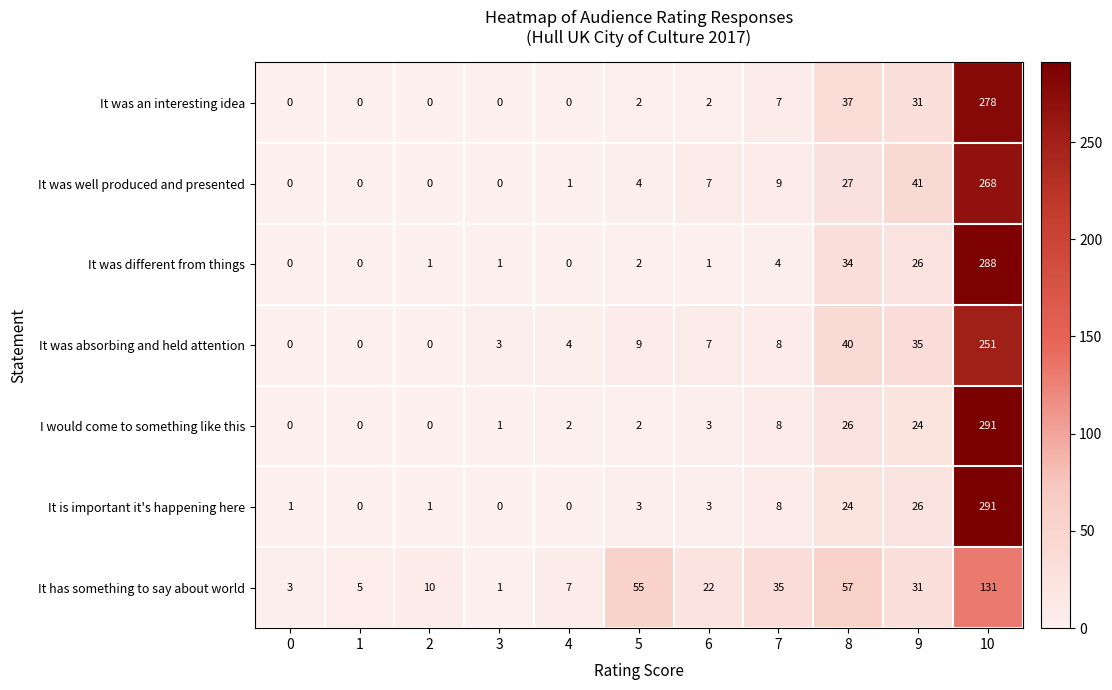

What is the average value of the It was different from things series?

32